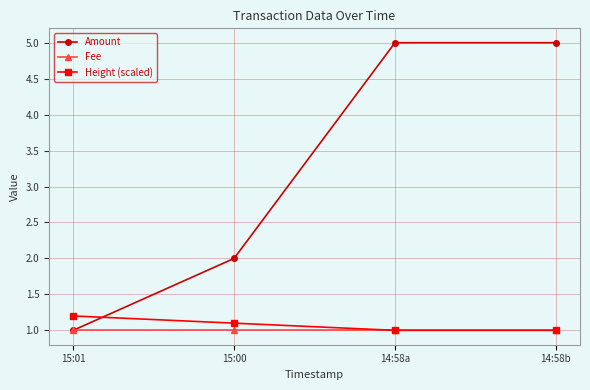

True or false: Amount and Height (scaled) intersect in this chart.

True